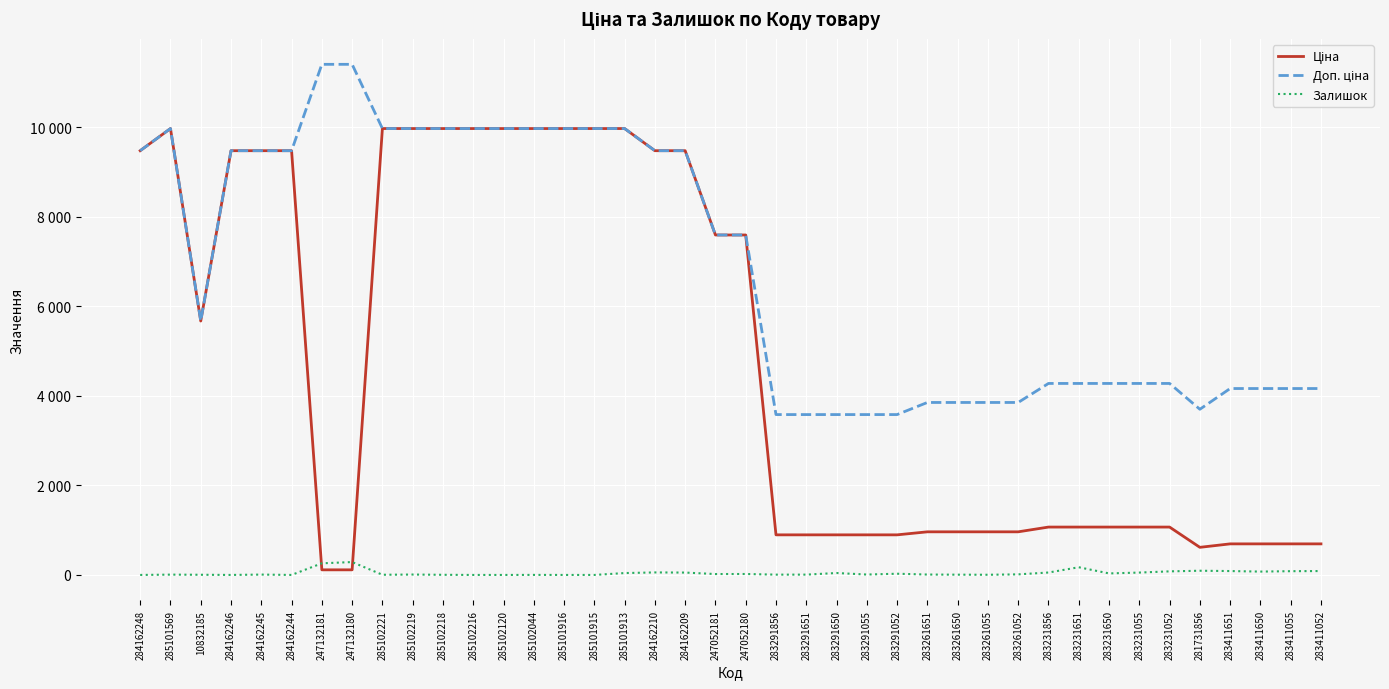

At how many categories does at least one series exceed 11072?

2